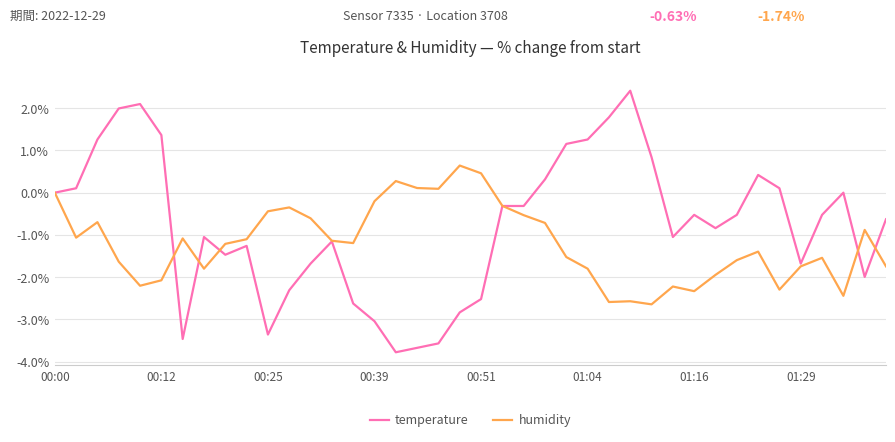

What is the sum of all temperature values?

-31.1